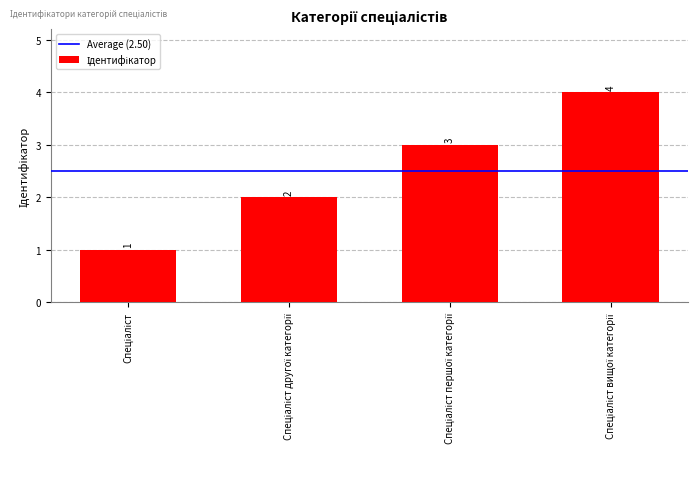

How many categories are shown in the chart?

4